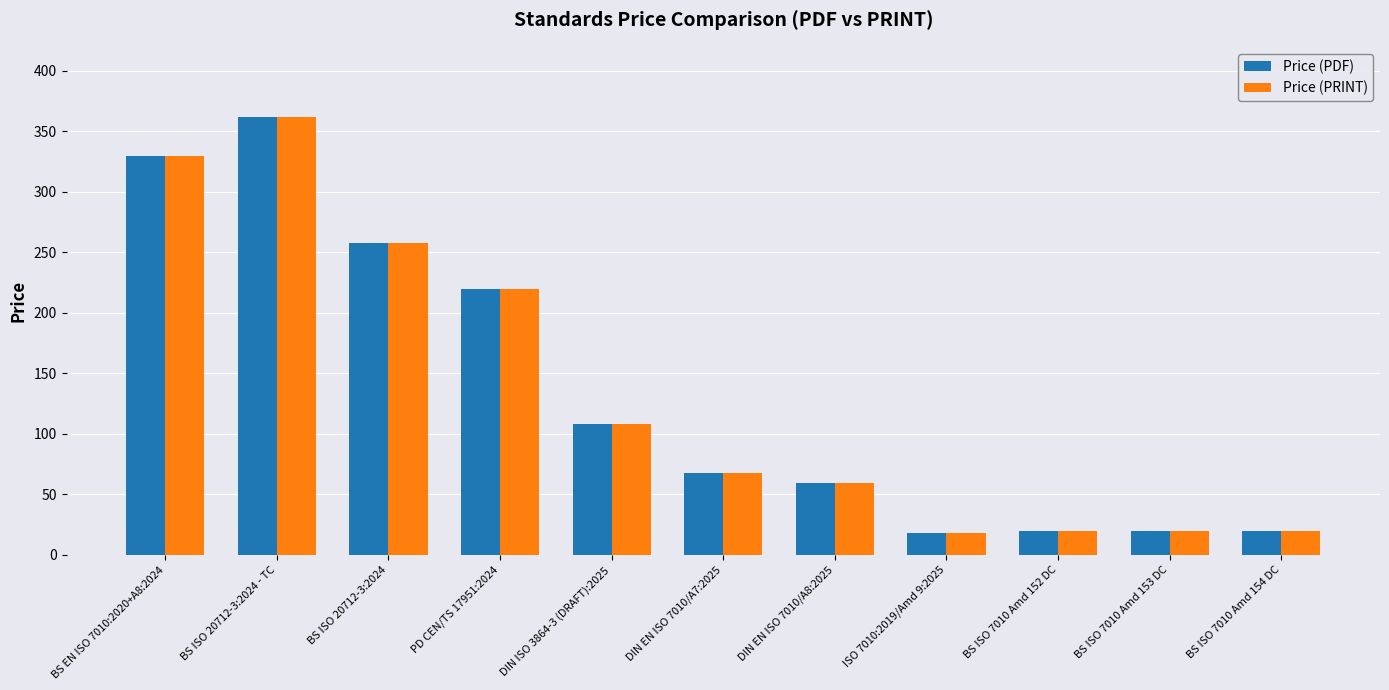

What are all the series names shown in the legend?

Price (PDF), Price (PRINT)